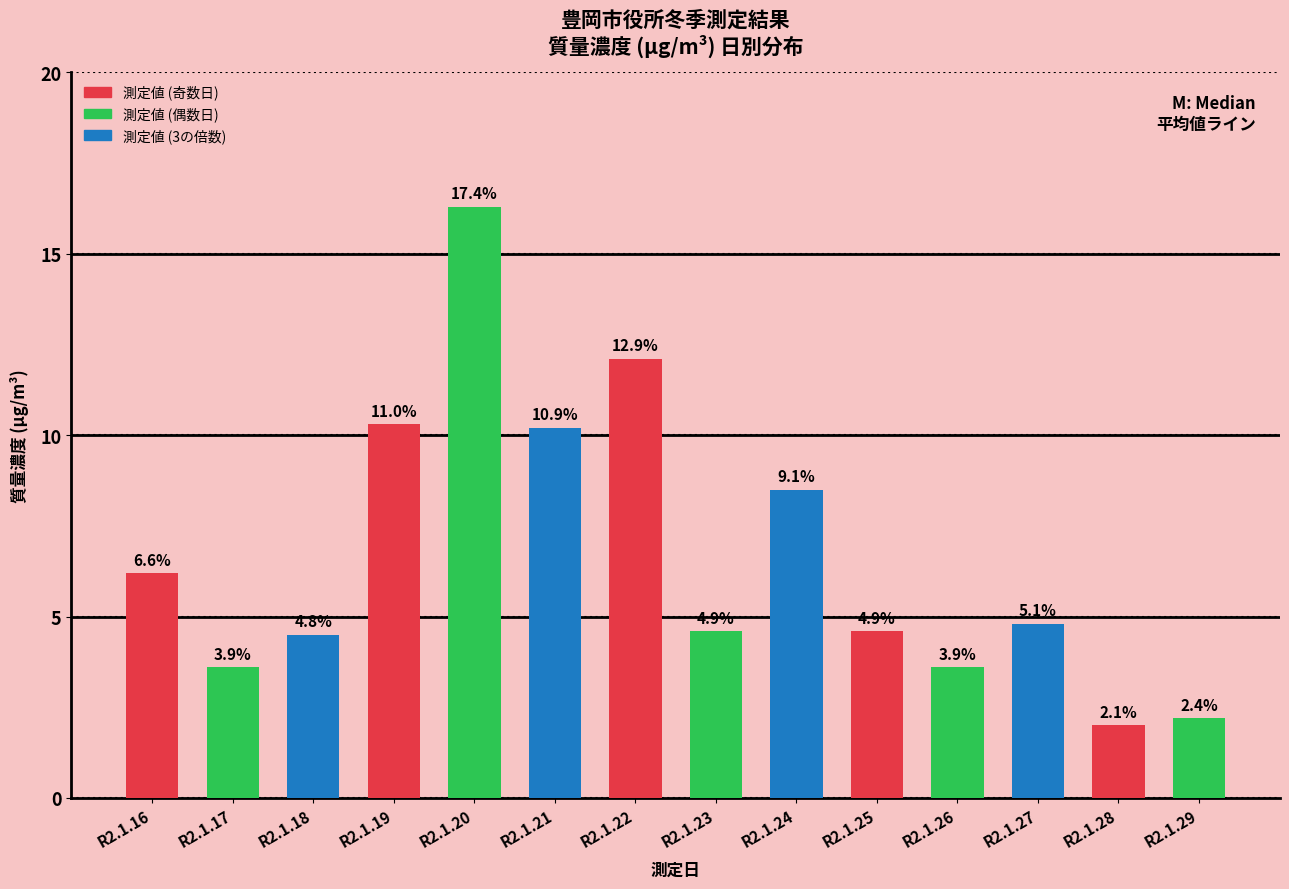

How many bars are there in total?

14